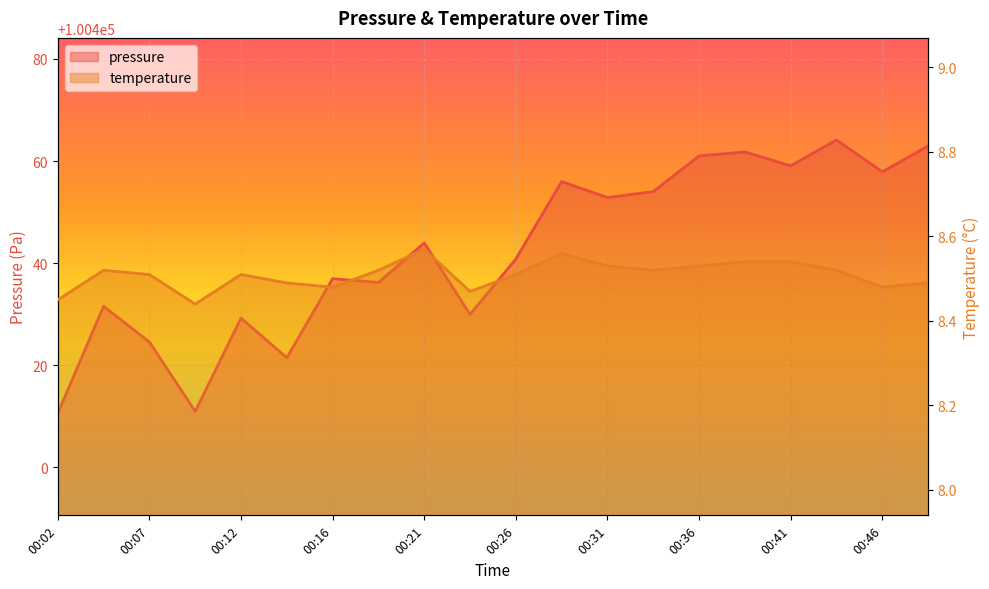

What is the total value across all series at 00:04?

100440.1